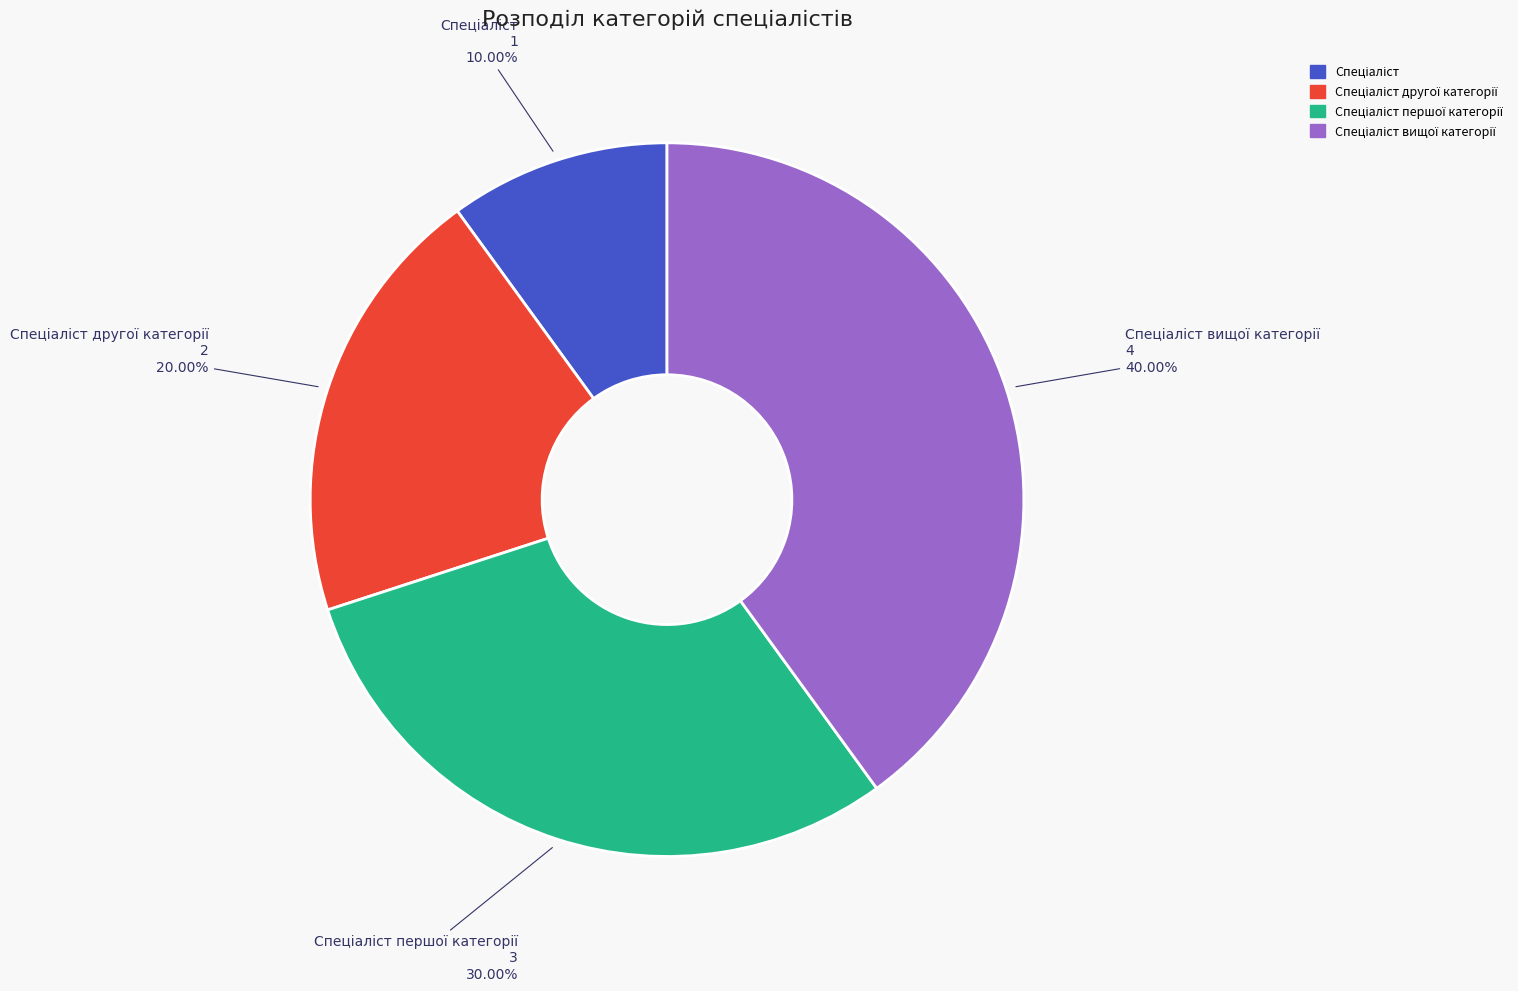

Is there any slice that represents more than half of the pie?

No